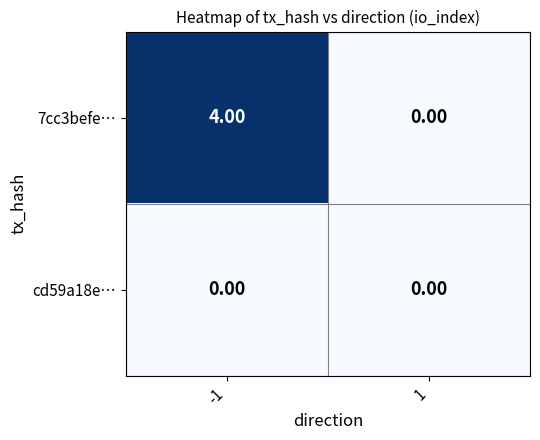

Which series has the largest total across all categories?

7cc3befe…